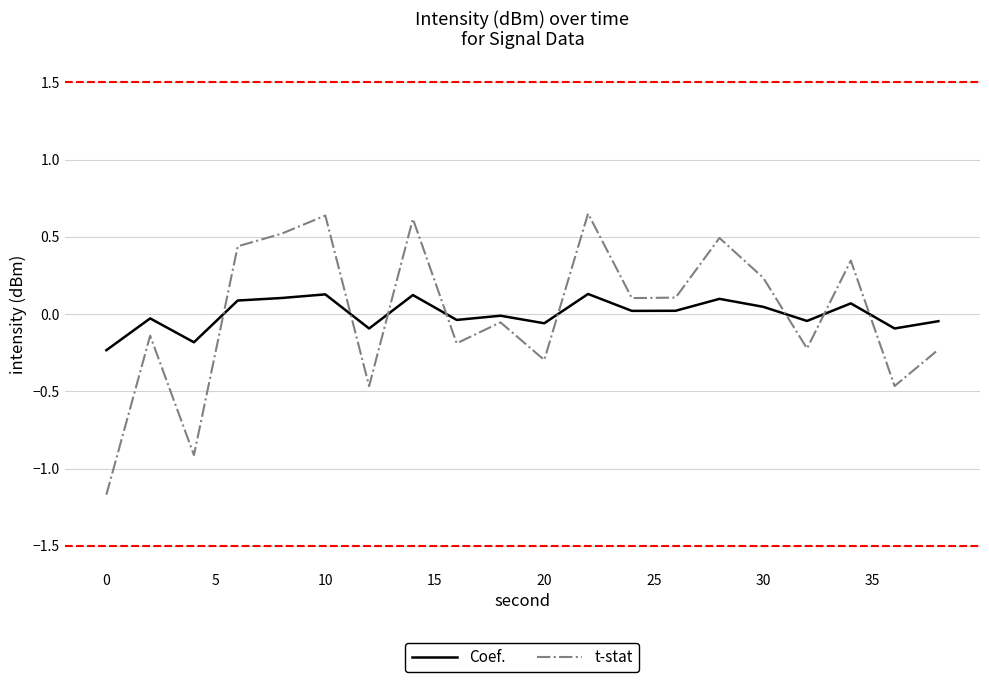

Which series has the largest range (max minus min)?

t-stat